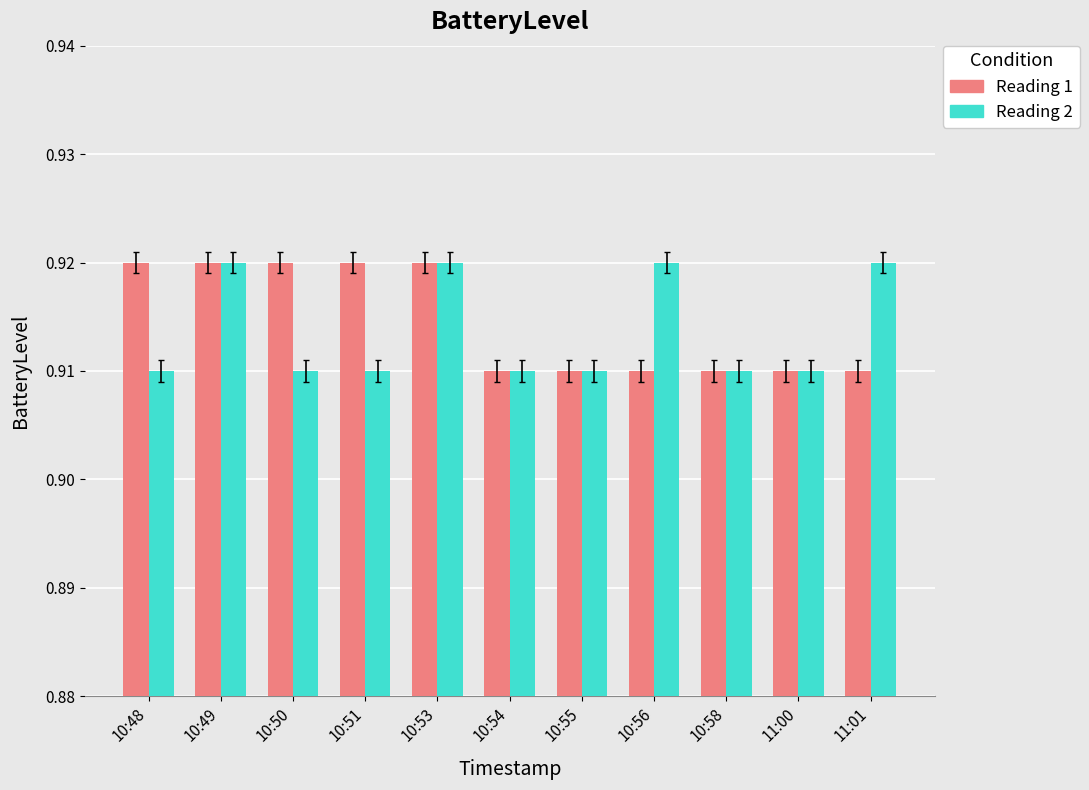

What is the sum of the Reading 1 values at 10:50 and 10:55?

1.8